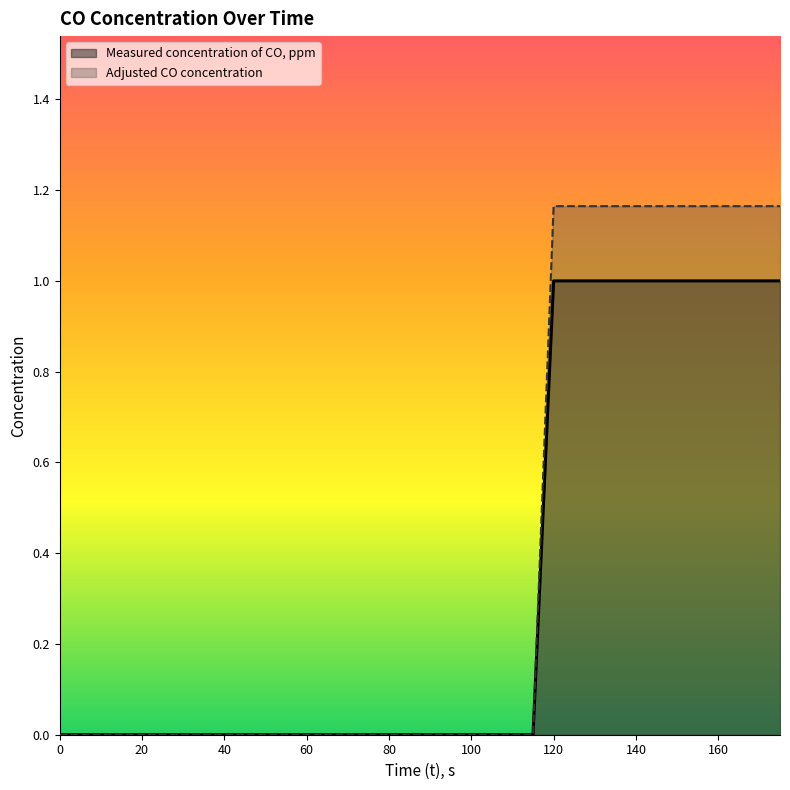

True or false: Adjusted CO concentration has a value of 0.6 at 115.

False